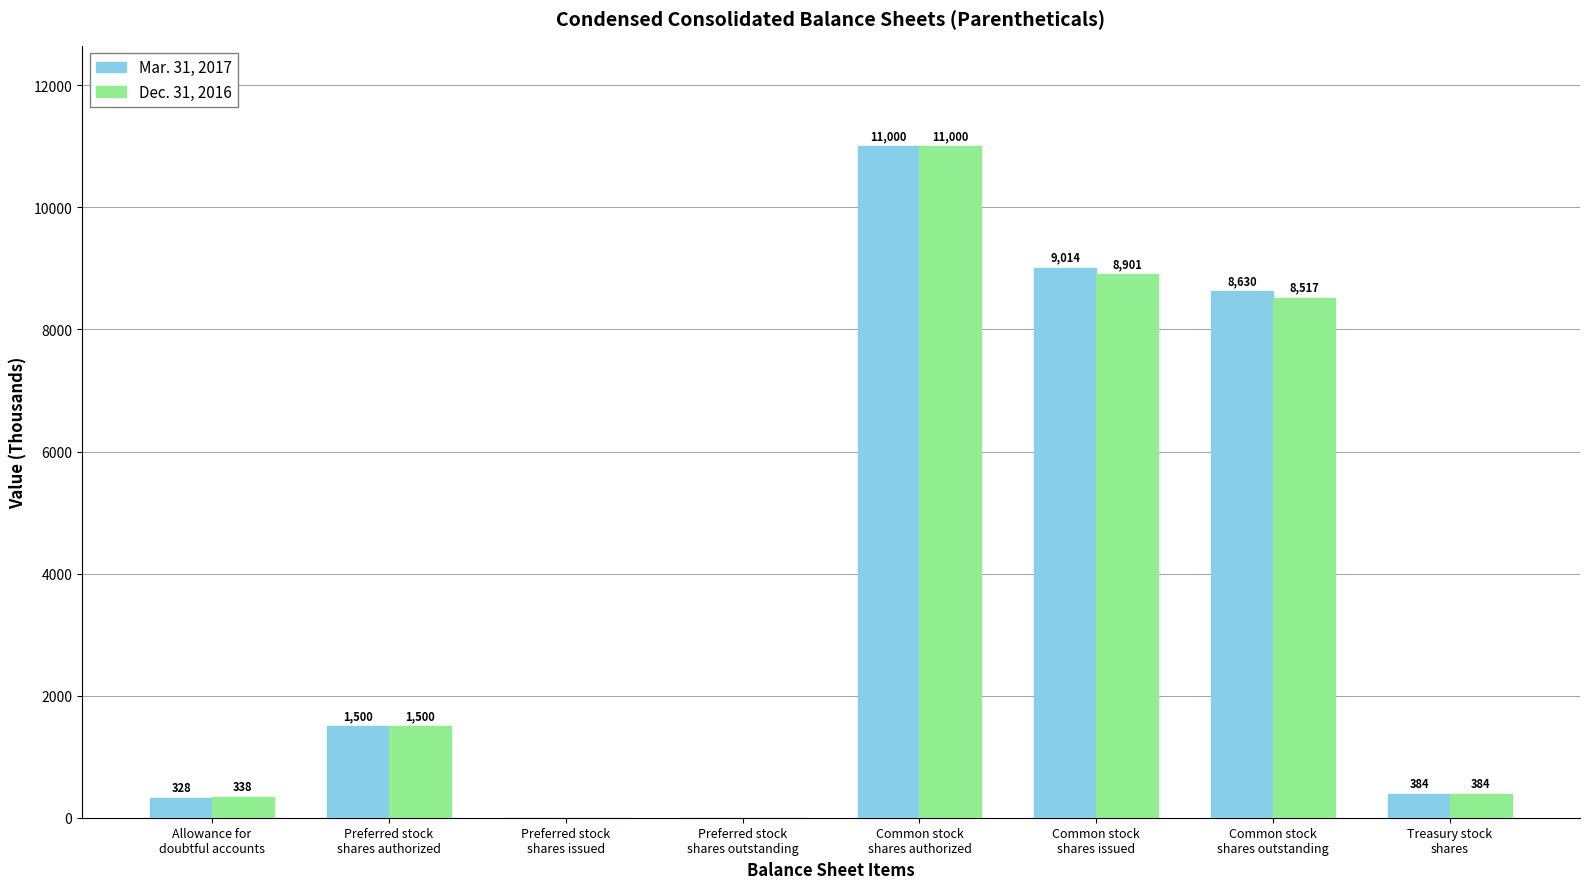

Which series has the largest total across all categories?

Mar. 31, 2017